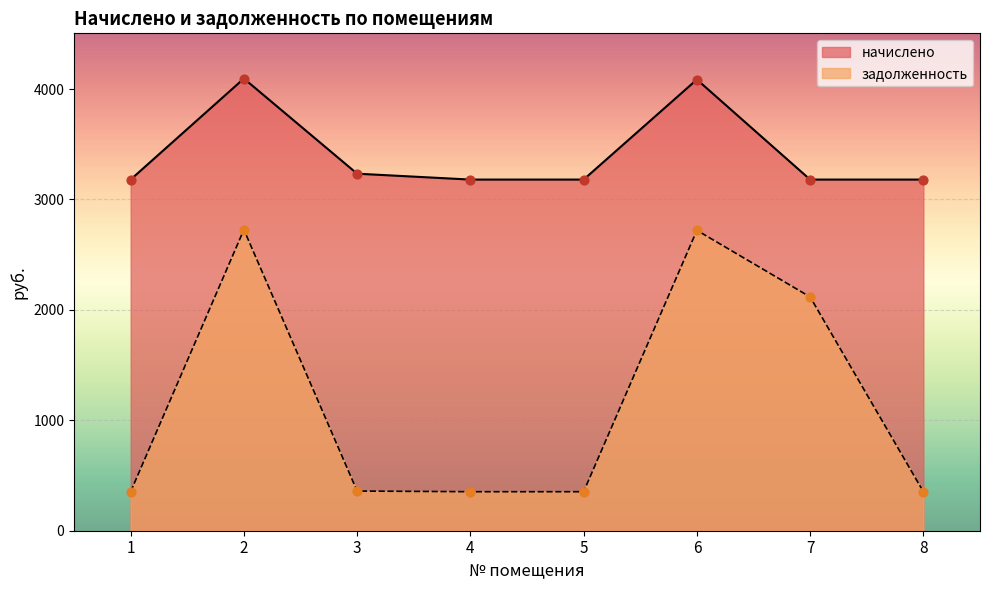

Which series reaches the minimum Y coordinate?

задолженность